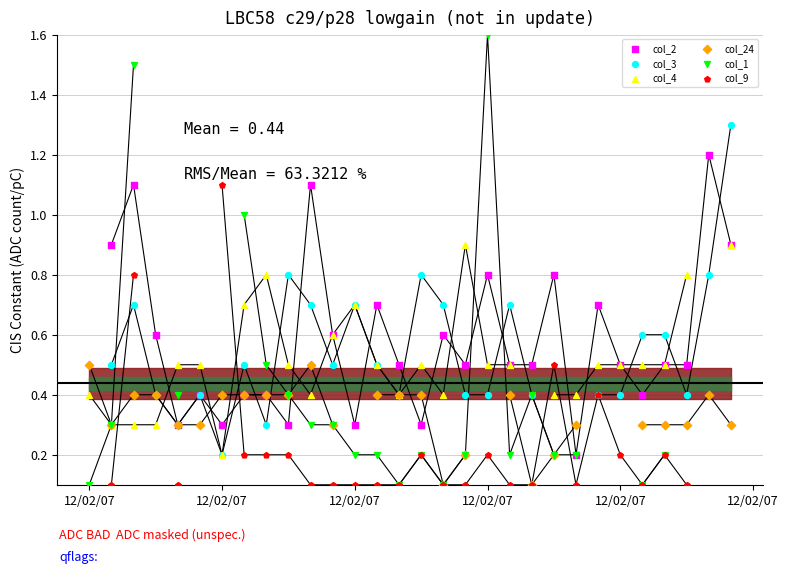

What are all the series names shown in the legend?

col_2, col_3, col_4, col_24, col_1, col_9